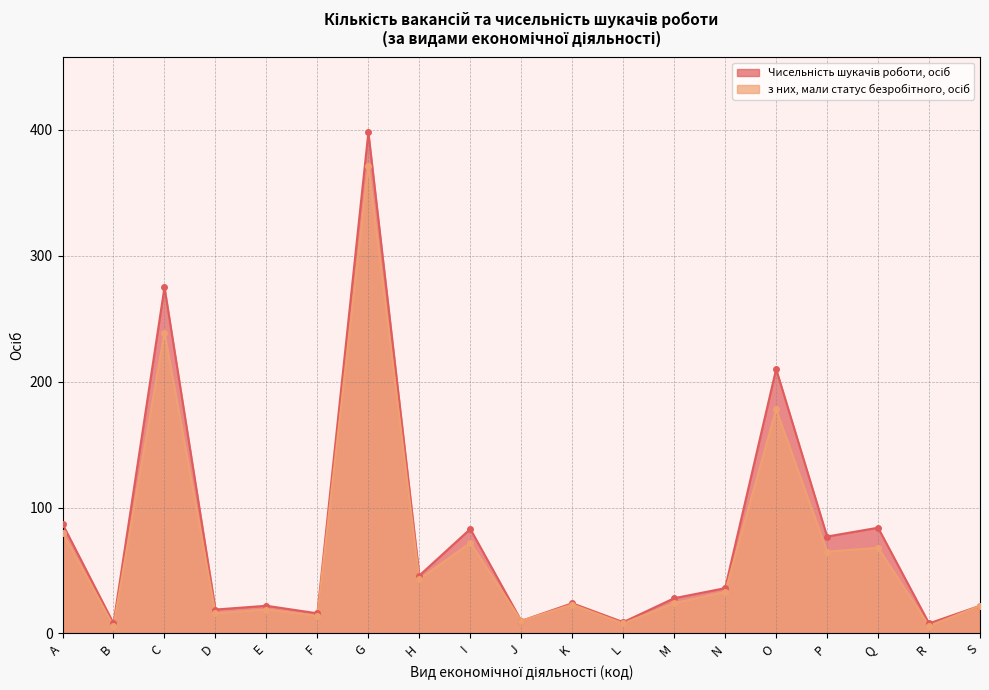

Is the value of з них, мали статус безробітного, осіб at D greater than the value of Чисельність шукачів роботи, осіб at R?

Yes